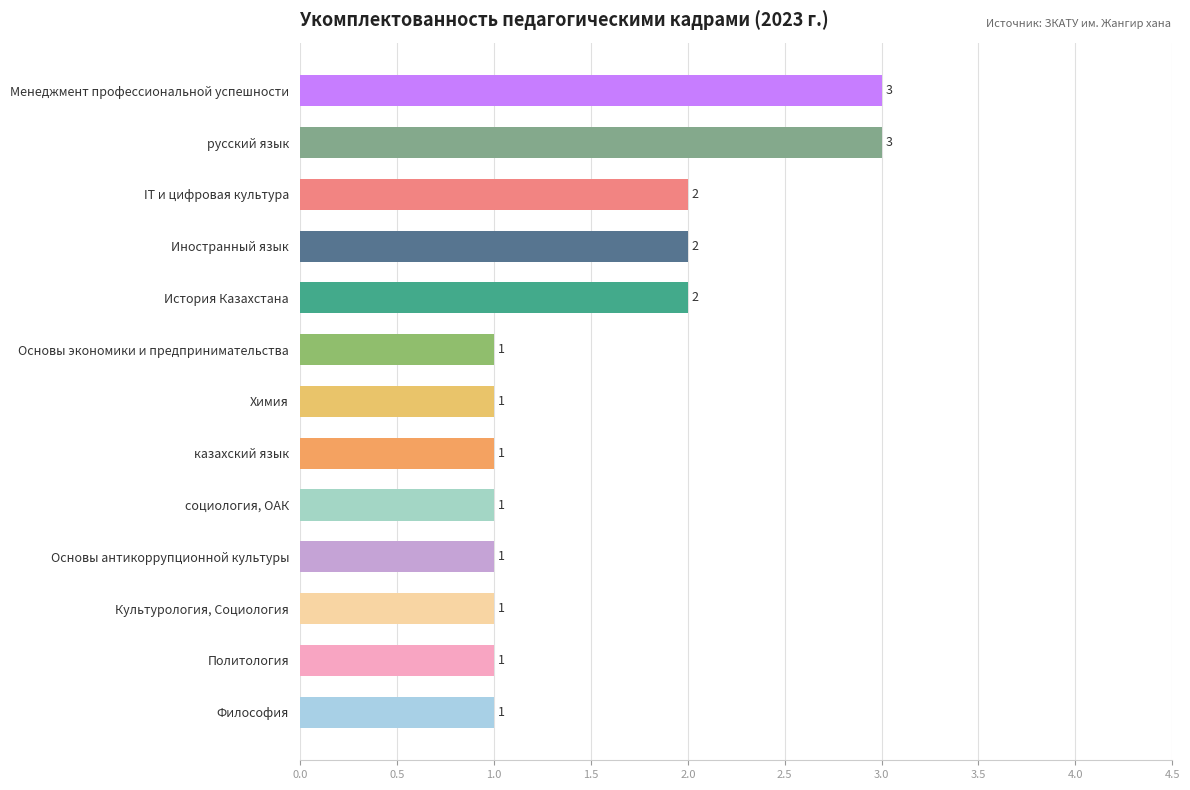

Count the values in the range 1 to 2.

11